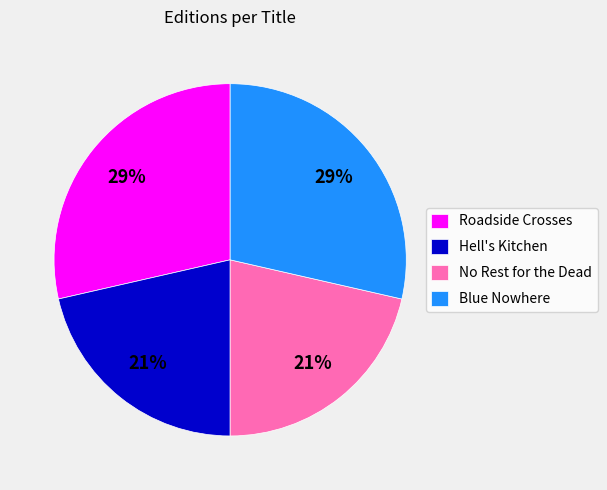

Is Roadside Crosses the majority of the pie?

No